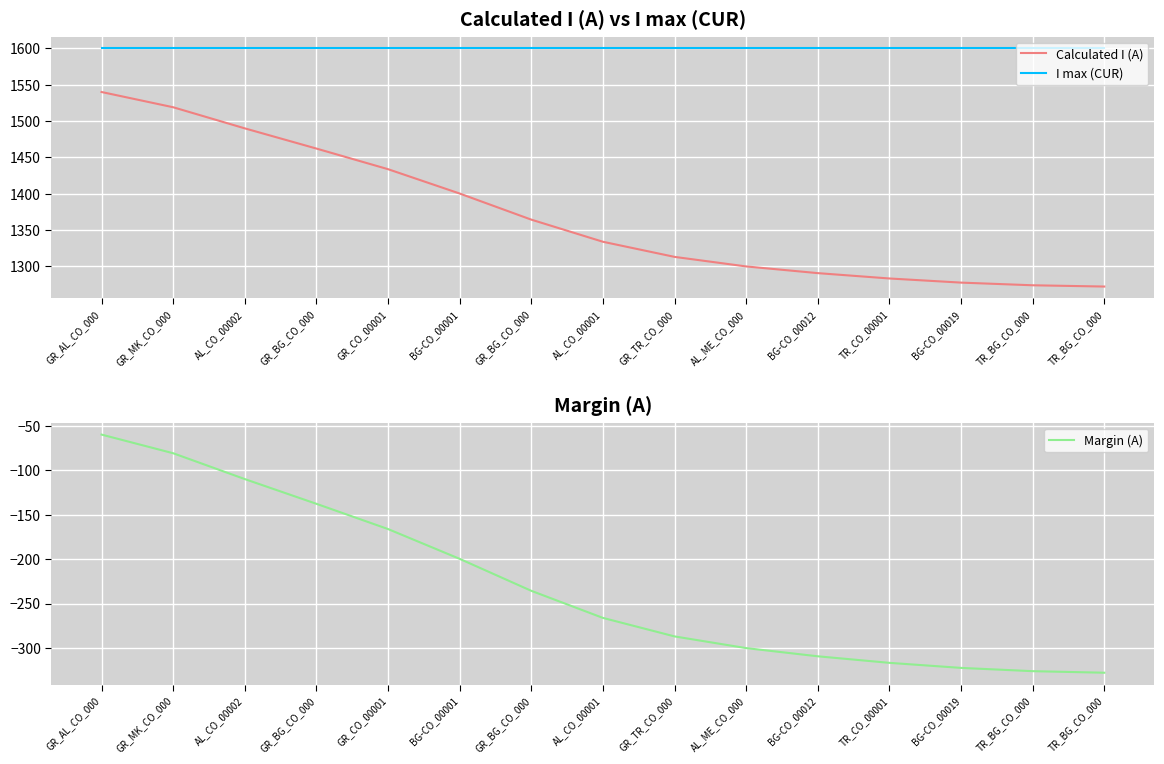

Reading left to right, list all the values displayed in this chart.

Calculated I (A): GR_AL_CO_000=1540.0	GR_MK_CO_000=1519.0	AL_CO_00002=1489.9	GR_BG_CO_000=1462.1	GR_CO_00001=1433.8	BG-CO_00001=1400.3	GR_BG_CO_000=1364.3	AL_CO_00001=1333.9	GR_TR_CO_000=1313.0	AL_ME_CO_000=1299.9	BG-CO_00012=1290.7	TR_CO_00001=1283.3	BG-CO_00019=1277.6	TR_BG_CO_000=1274.0	TR_BG_CO_000=1272.2
I max (CUR): GR_AL_CO_000=1600.0	GR_MK_CO_000=1600.0	AL_CO_00002=1600.0	GR_BG_CO_000=1600.0	GR_CO_00001=1600.0	BG-CO_00001=1600.0	GR_BG_CO_000=1600.0	AL_CO_00001=1600.0	GR_TR_CO_000=1600.0	AL_ME_CO_000=1600.0	BG-CO_00012=1600.0	TR_CO_00001=1600.0	BG-CO_00019=1600.0	TR_BG_CO_000=1600.0	TR_BG_CO_000=1600.0
Margin (A): GR_AL_CO_000=-60.0	GR_MK_CO_000=-81.0	AL_CO_00002=-110.1	GR_BG_CO_000=-137.9	GR_CO_00001=-166.2	BG-CO_00001=-199.7	GR_BG_CO_000=-235.7	AL_CO_00001=-266.1	GR_TR_CO_000=-287.0	AL_ME_CO_000=-300.1	BG-CO_00012=-309.3	TR_CO_00001=-316.7	BG-CO_00019=-322.4	TR_BG_CO_000=-326.0	TR_BG_CO_000=-327.8